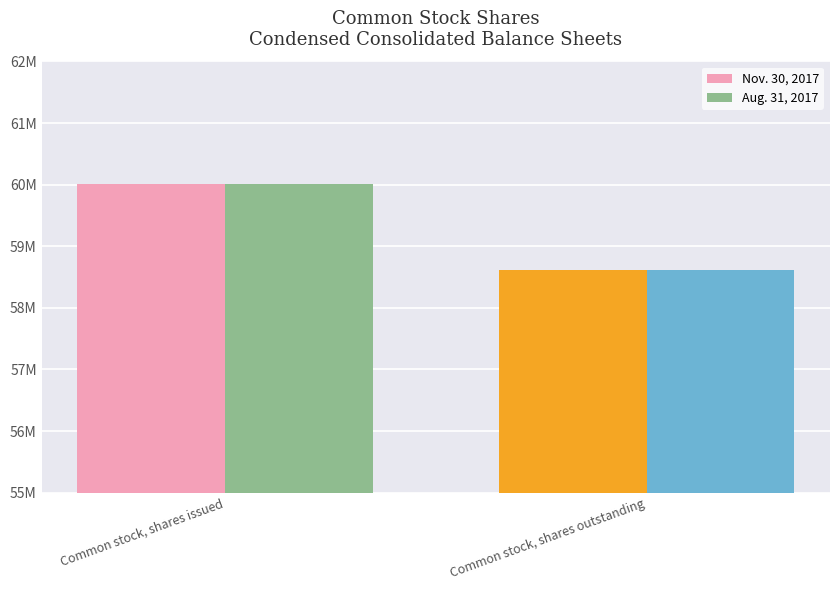

What are all the series names shown in the legend?

Nov. 30, 2017, Aug. 31, 2017